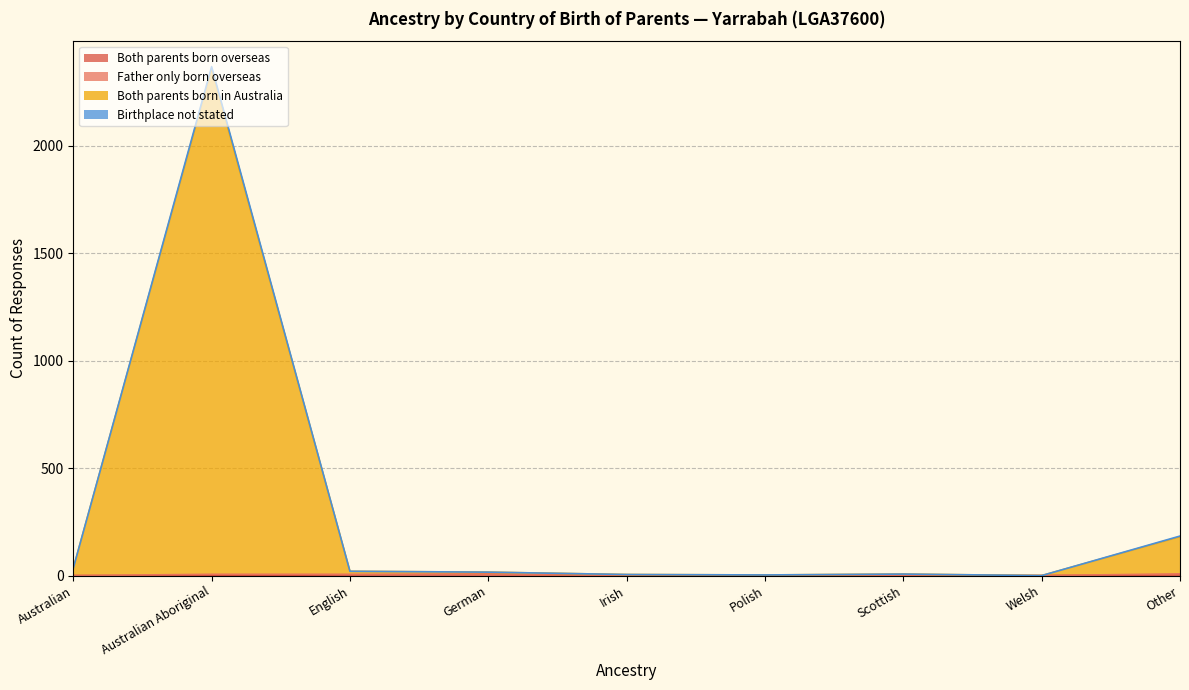

Where is Both parents born overseas nearest to the value 3?

English